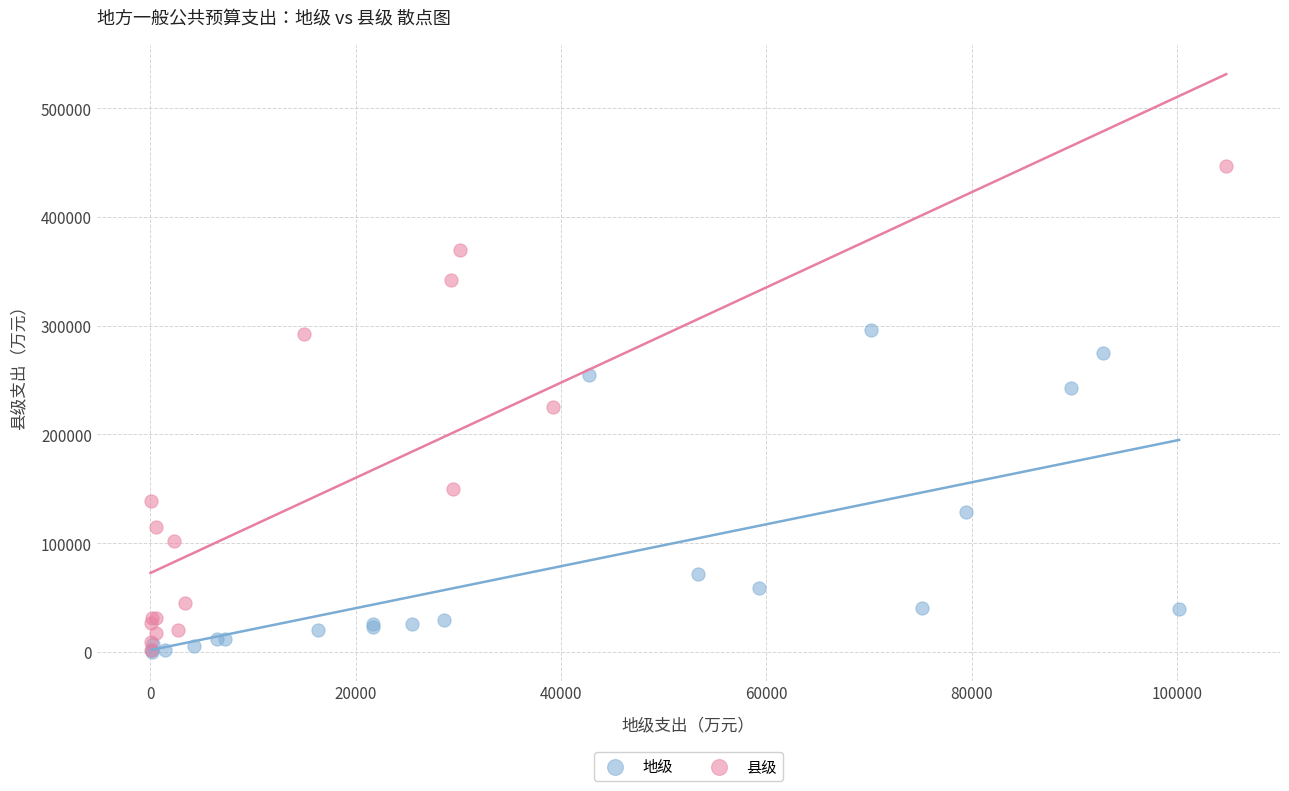

Which series reaches the maximum Y coordinate?

县级